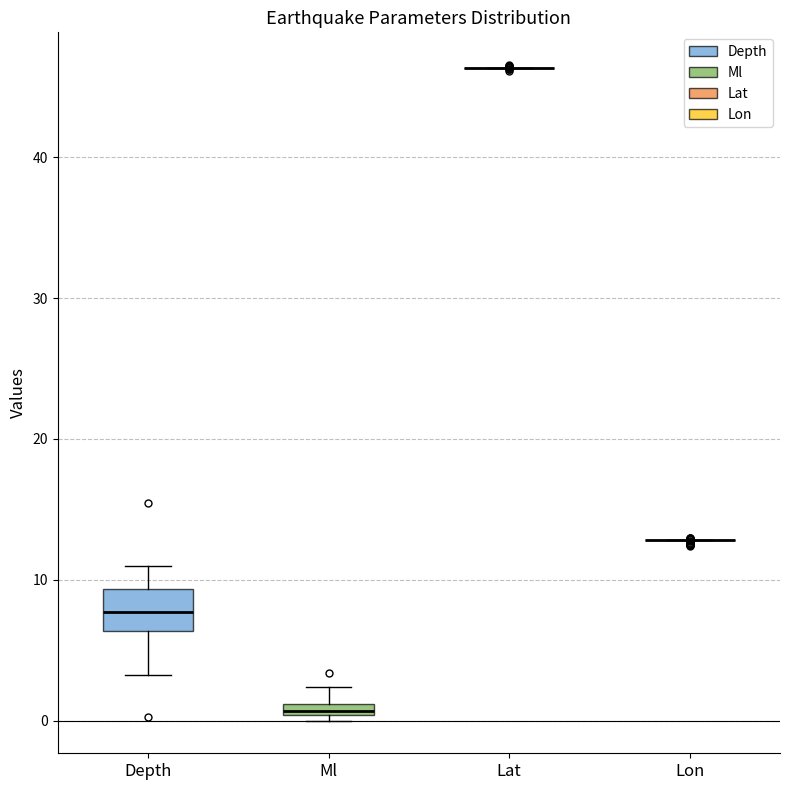

Which box is the tallest, from its lower edge to its upper edge?

Depth